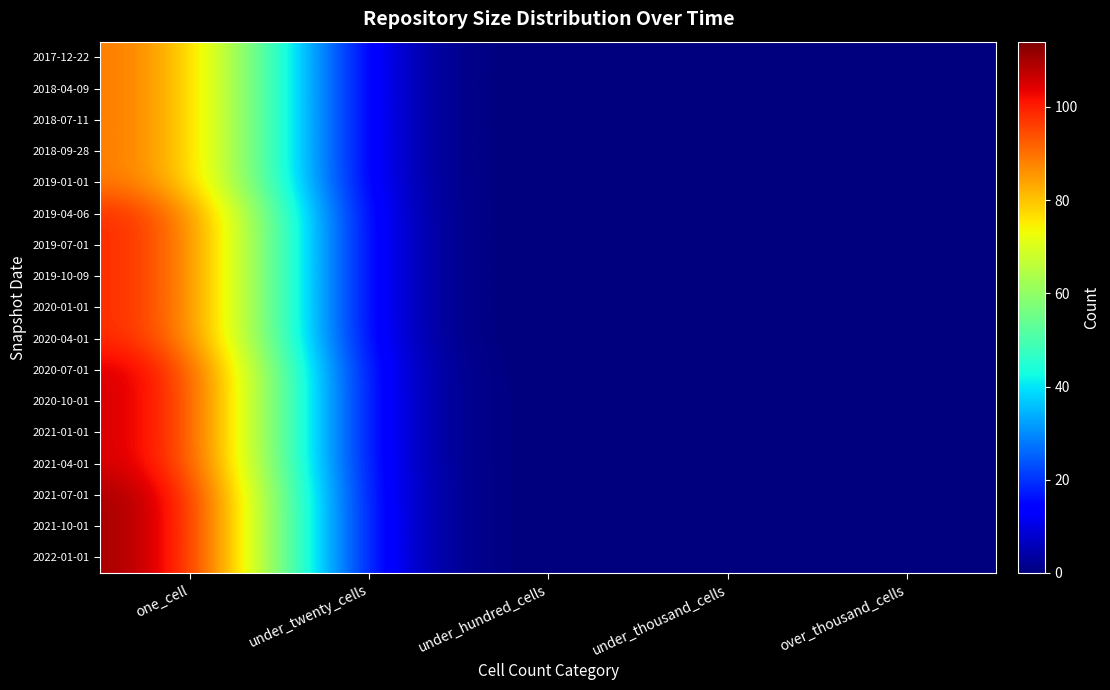

Between under_twenty_cells and over_thousand_cells, which is larger?

under_twenty_cells